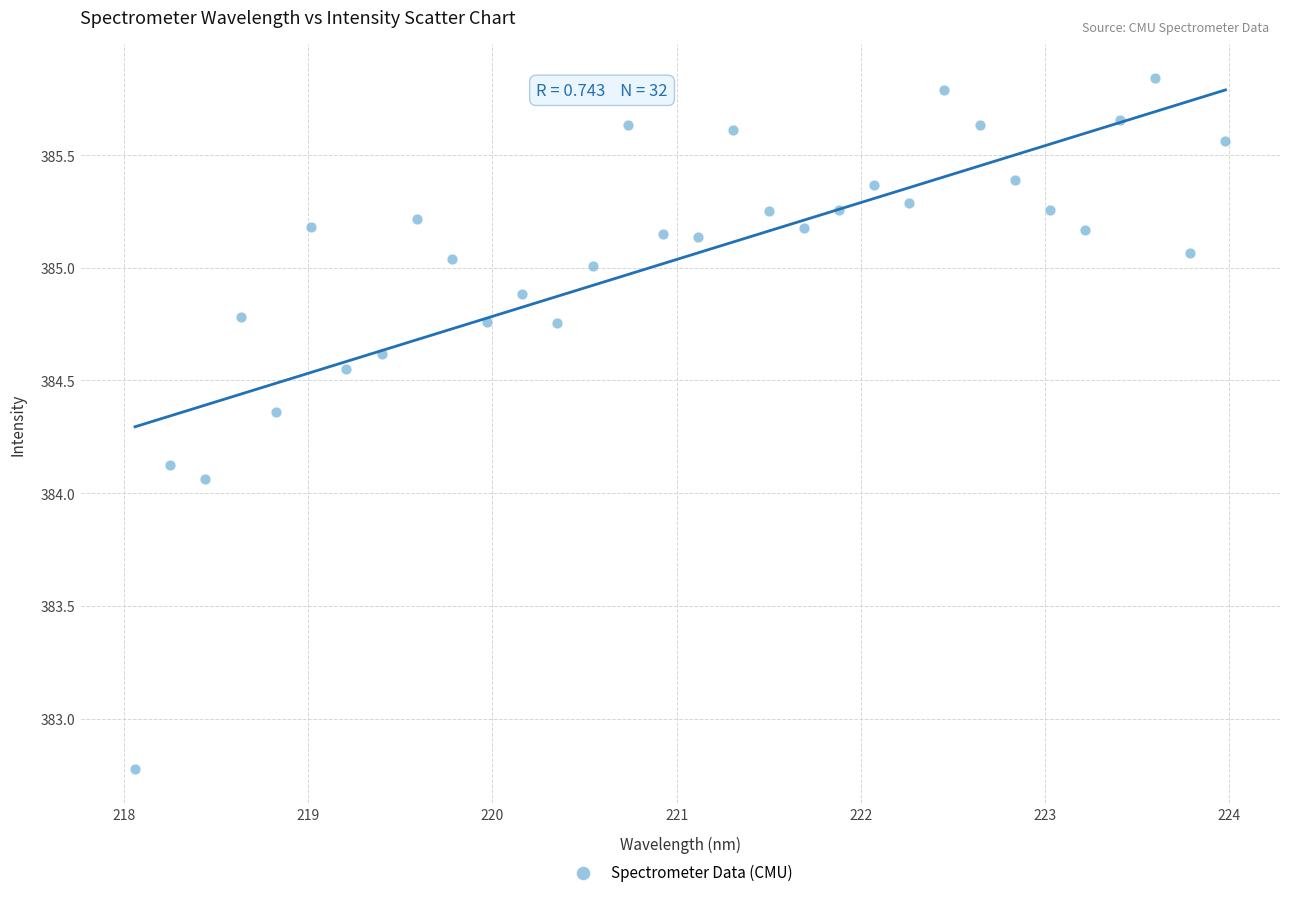

What is the range of X values (max minus min)?

5.9